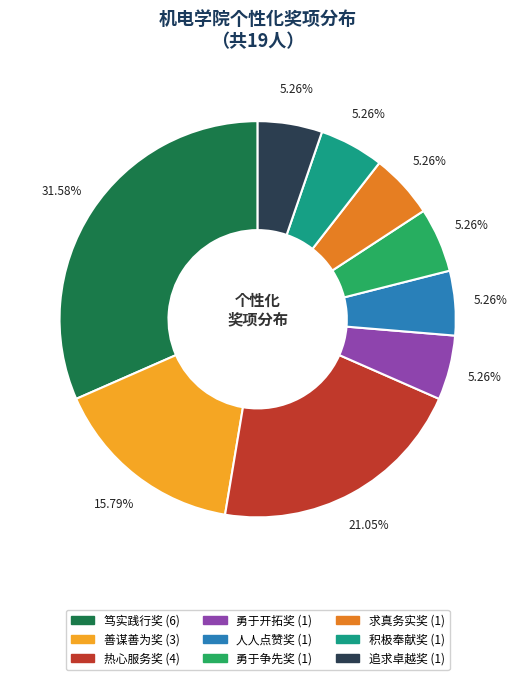

Count the number of slices in the pie.

9